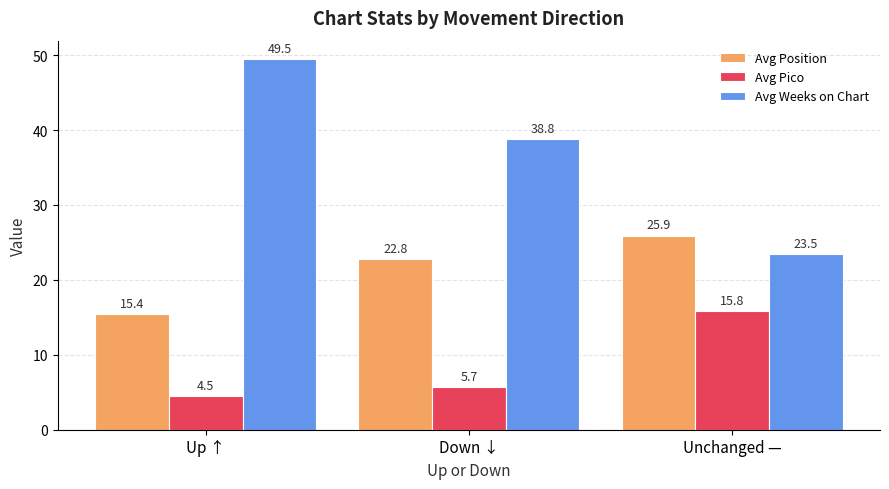

What value does the Avg Weeks on Chart series have at Down ↓?

38.8